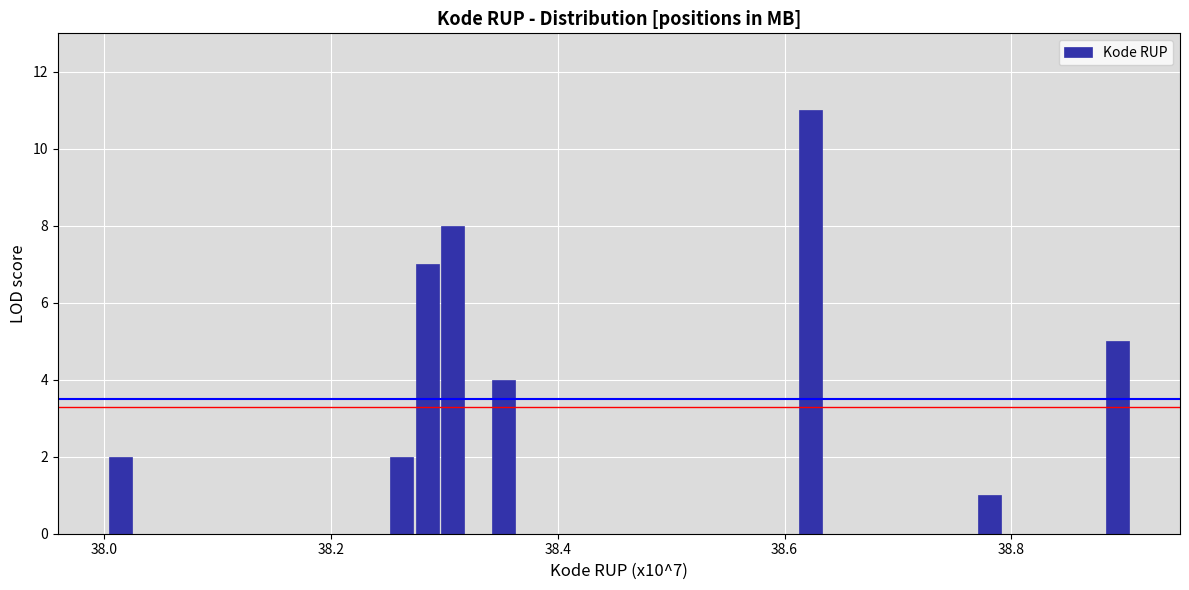

Read against the x-axis, roughly where is the centre of the tallest bar?

38.62